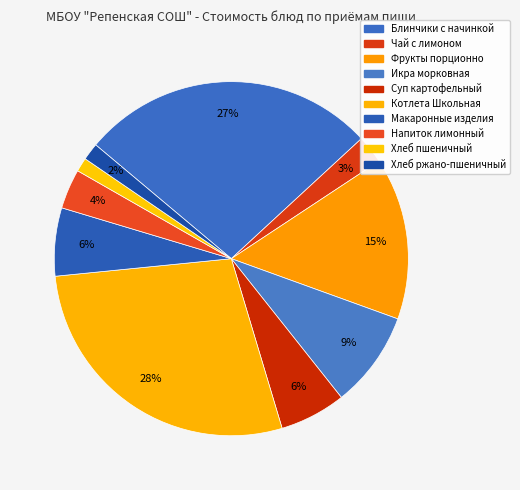

Does Напиток лимонный account for over 50% of the chart?

No